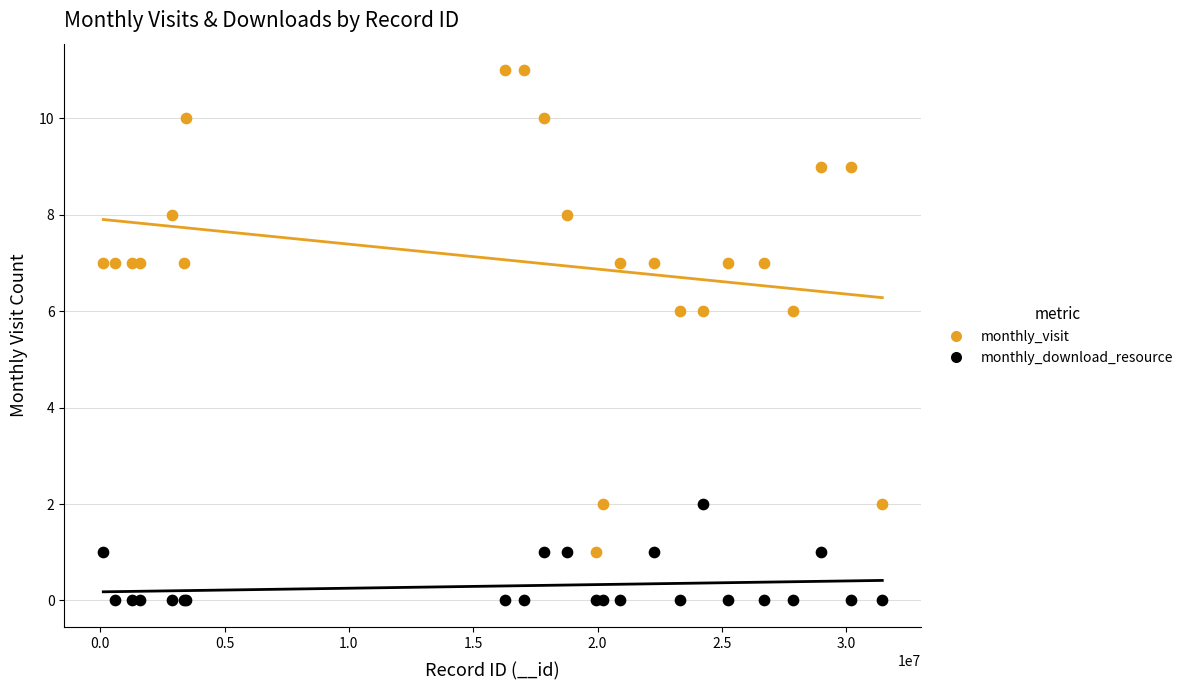

Which series has the widest spread of Y values?

monthly_visit